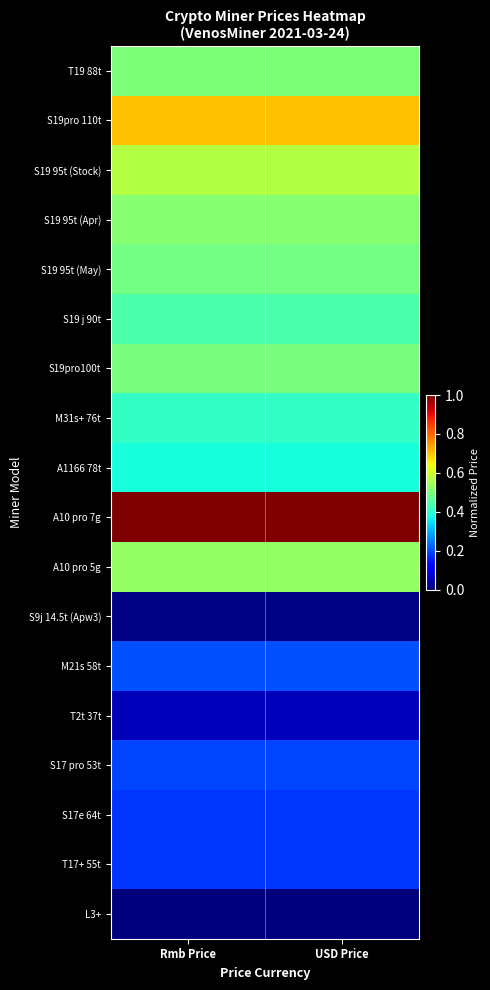

Reading left to right, extract all data points from this chart.

T19 88t: Rmb Price=0.5	USD Price=0.5
S19pro 110t: Rmb Price=0.7	USD Price=0.7
S19 95t (Stock): Rmb Price=0.6	USD Price=0.6
S19 95t (Apr): Rmb Price=0.5	USD Price=0.5
S19 95t (May): Rmb Price=0.5	USD Price=0.5
S19 j 90t: Rmb Price=0.4	USD Price=0.4
S19pro100t: Rmb Price=0.5	USD Price=0.5
M31s+ 76t: Rmb Price=0.4	USD Price=0.4
A1166 78t: Rmb Price=0.4	USD Price=0.4
A10 pro 7g: Rmb Price=1.0	USD Price=1.0
A10 pro 5g: Rmb Price=0.5	USD Price=0.5
S9j 14.5t (Apw3): Rmb Price=0.0	USD Price=0.0
M21s 58t: Rmb Price=0.2	USD Price=0.2
T2t 37t: Rmb Price=0.1	USD Price=0.1
S17 pro 53t: Rmb Price=0.2	USD Price=0.2
S17e 64t: Rmb Price=0.2	USD Price=0.2
T17+ 55t: Rmb Price=0.2	USD Price=0.2
L3+: Rmb Price=0.0	USD Price=0.0